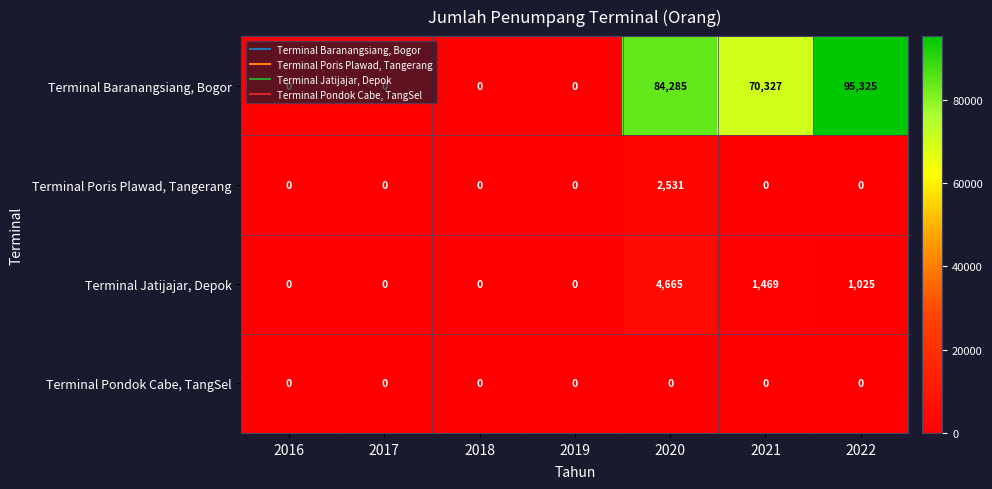

Which series has the largest total across all categories?

Terminal Baranangsiang, Bogor